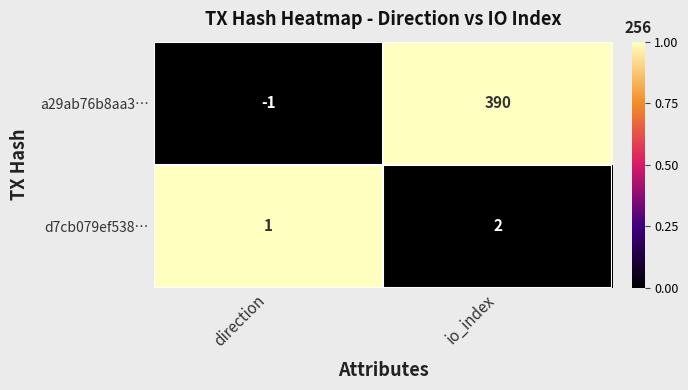

Where is a29ab76b8aa3… nearest to the value 194?

direction